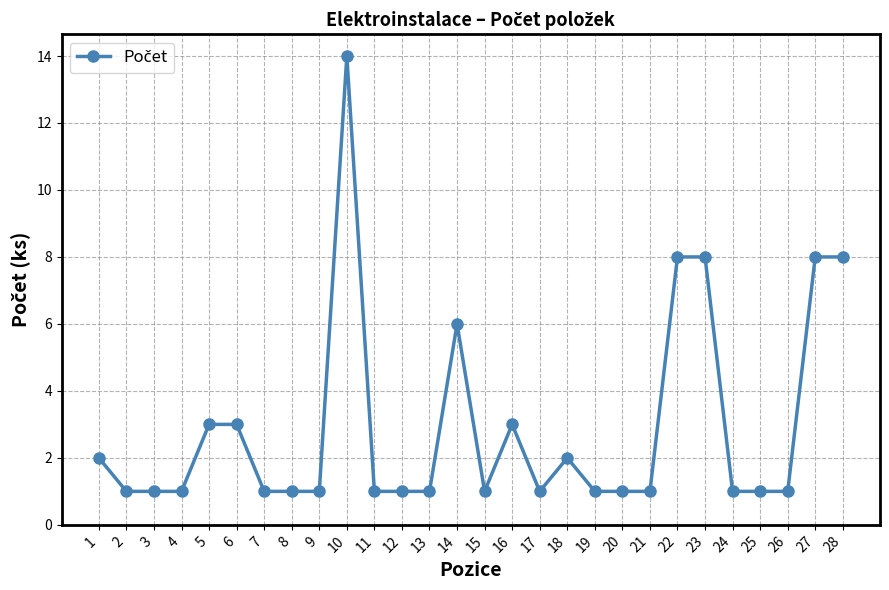

How many distinct data groups are displayed?

1